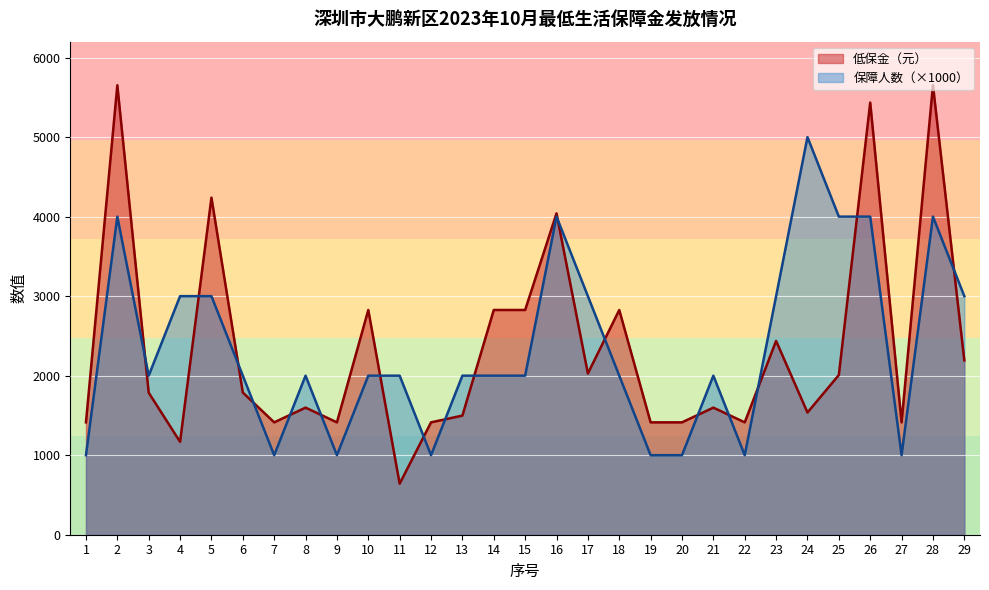

What are all the series names shown in the legend?

低保金（元）, 保障人数（×1000）